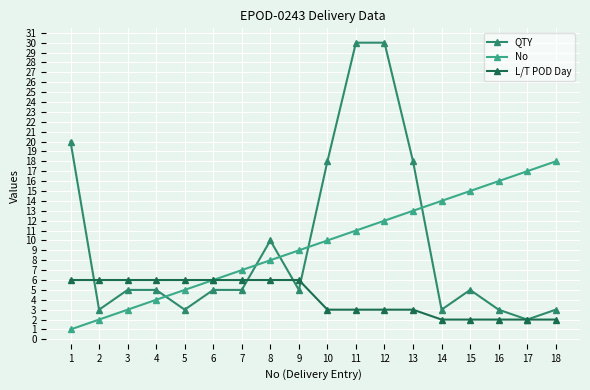

What is the value of the QTY point at the 14th from the left?

3